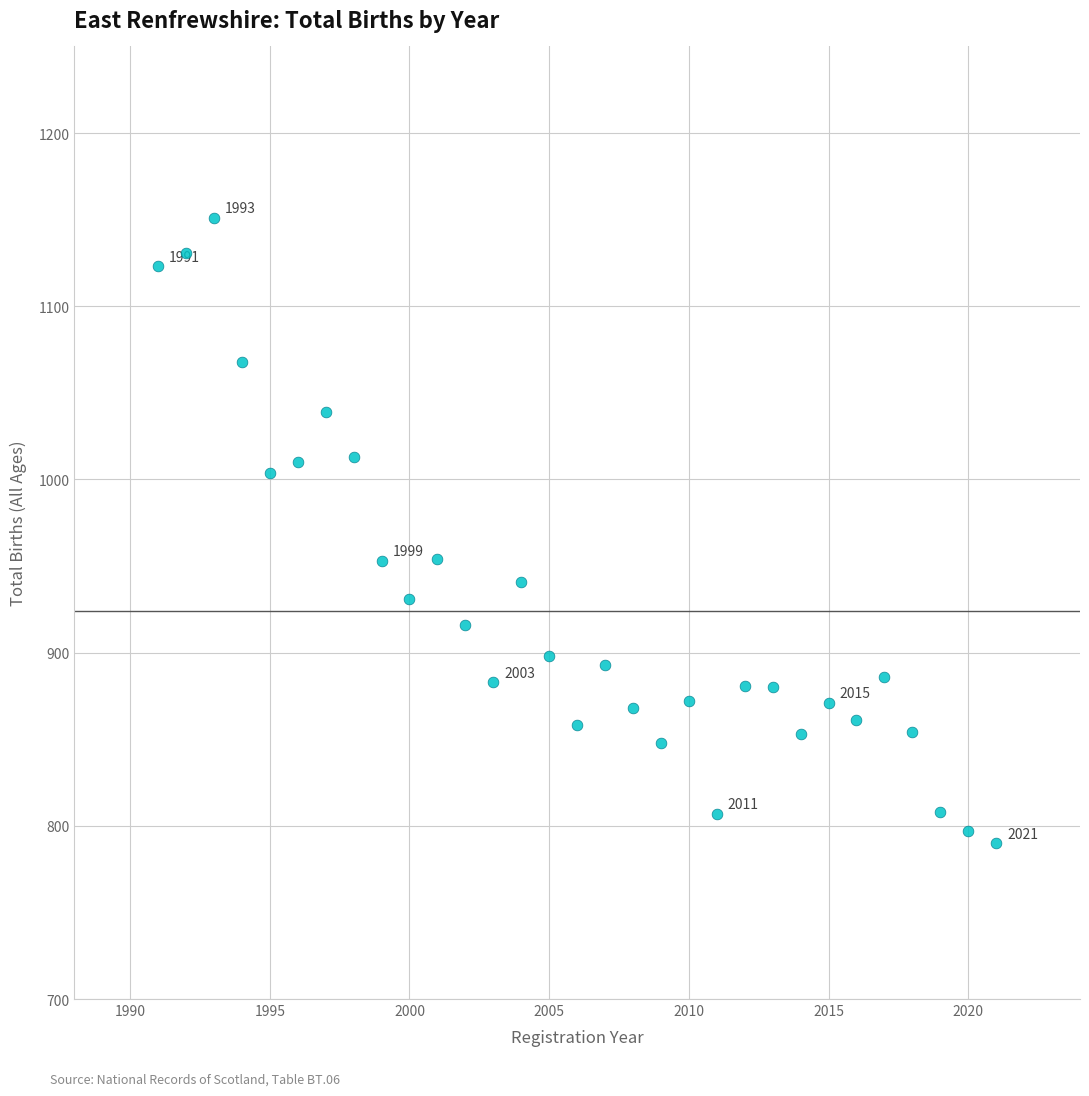

What is the range of X values (max minus min)?

30